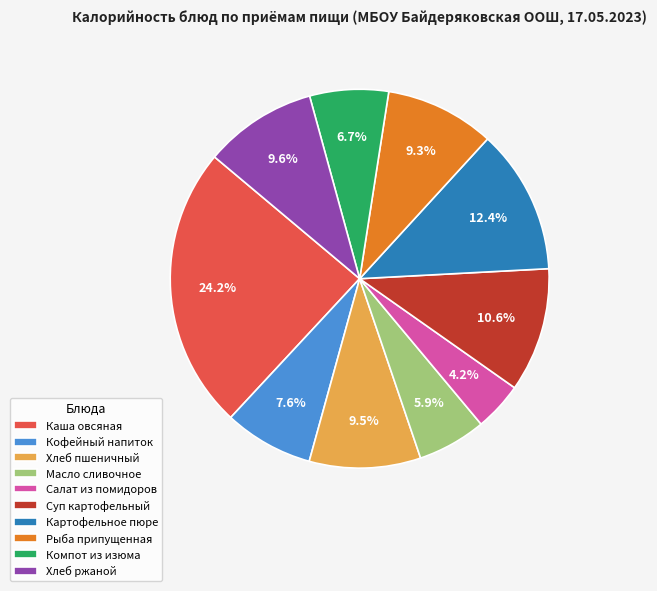

To the nearest percent, what is the average slice percentage?

10%